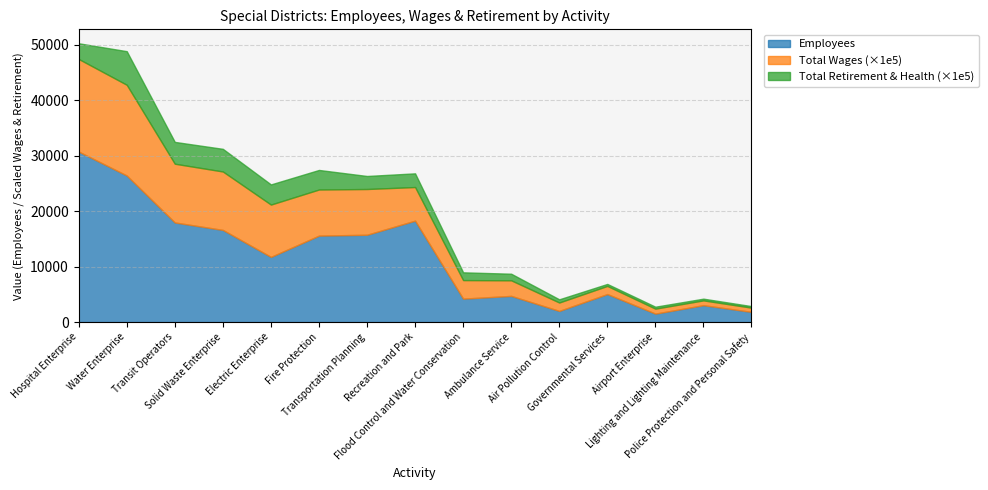

What is the lowest value of the Employees series?

1520.0